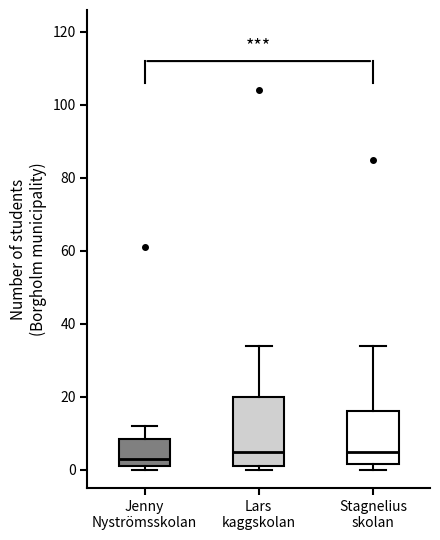

Reading left to right, read every box against the y-axis: the position of its median line, the range the box covers, and the ends of its whiskers. The values are not printed on the chart, so give them approximately, as read against the axis.

Jenny Nyströmsskolan: median 4, box 2 to 8, whiskers 0 to 12
Lars kaggskolan: median 6, box 2 to 20, whiskers 0 to 34
Stagnelius skolan: median 6, box 2 to 16, whiskers 0 to 34